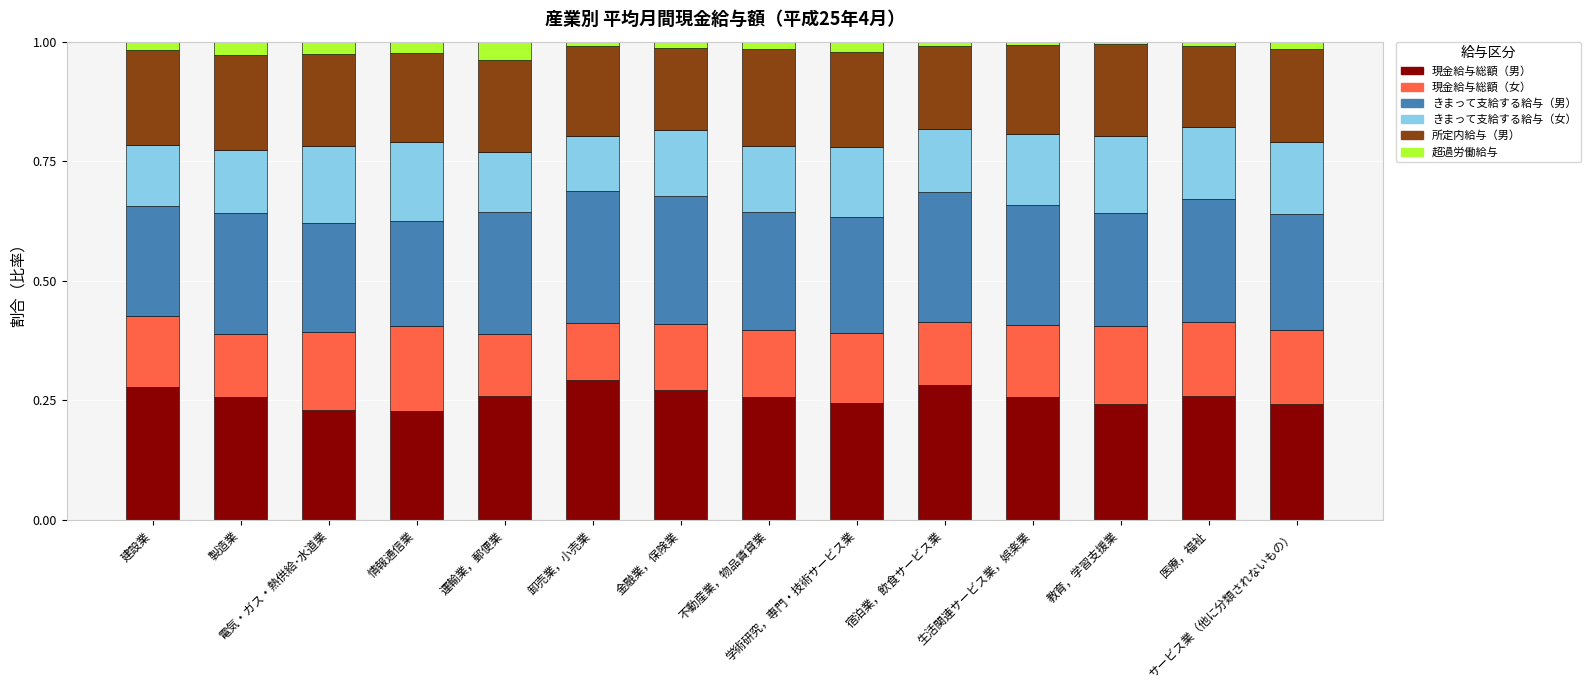

What are all the series names shown in the legend?

現金給与総額（男）, 現金給与総額（女）, きまって支給する給与（男）, きまって支給する給与（女）, 所定内給与（男）, 超過労働給与